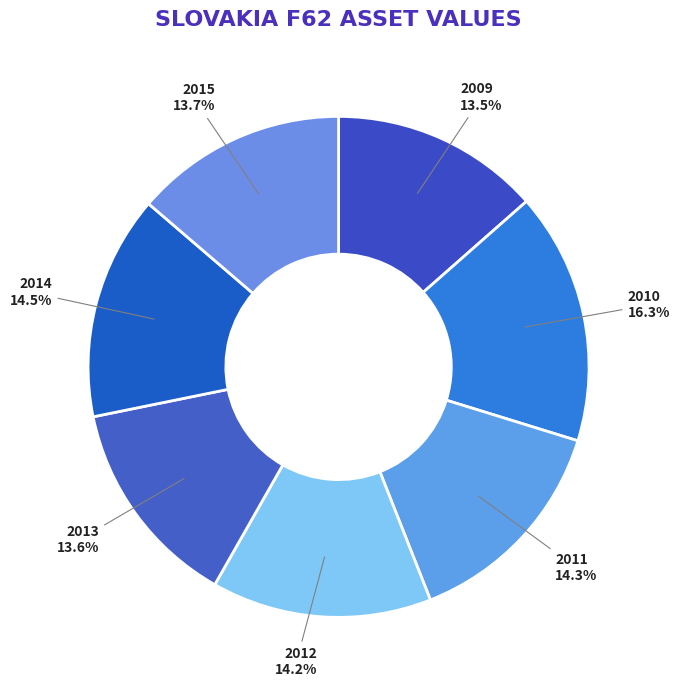

Which category has the biggest portion of the pie?

2010